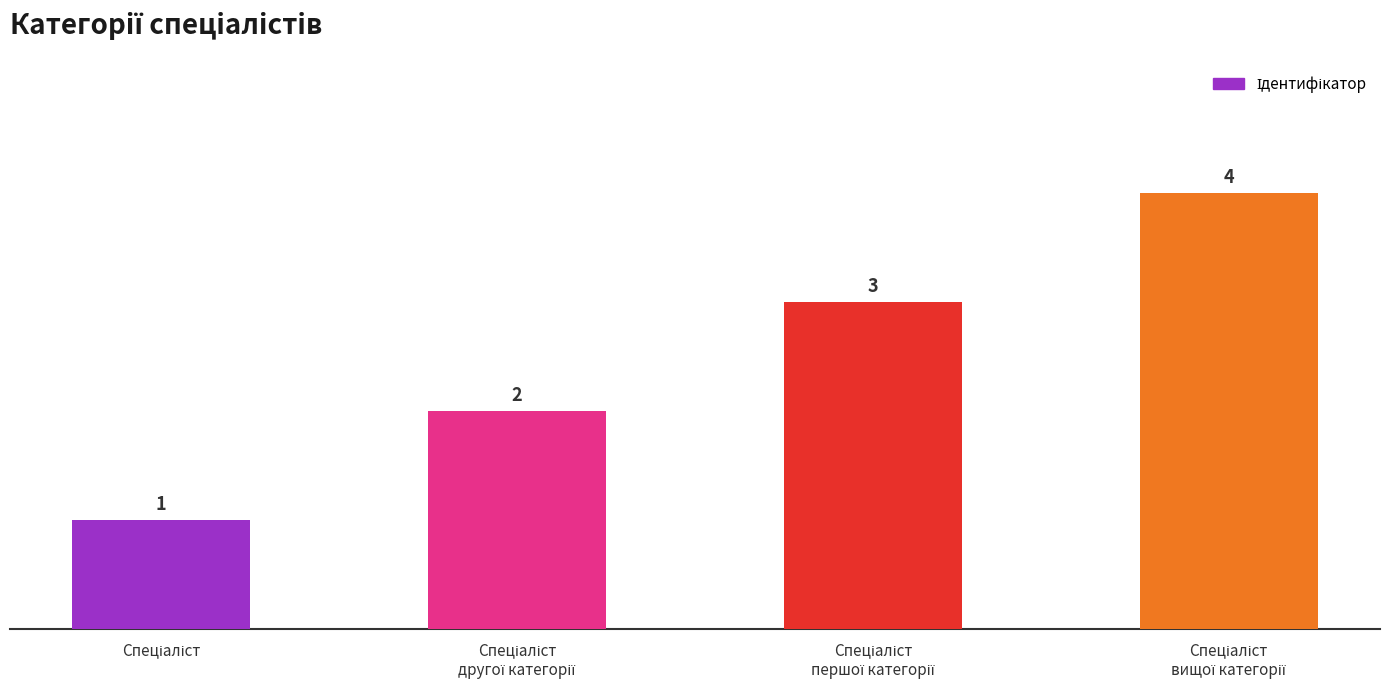

What is the greatest value displayed?

4